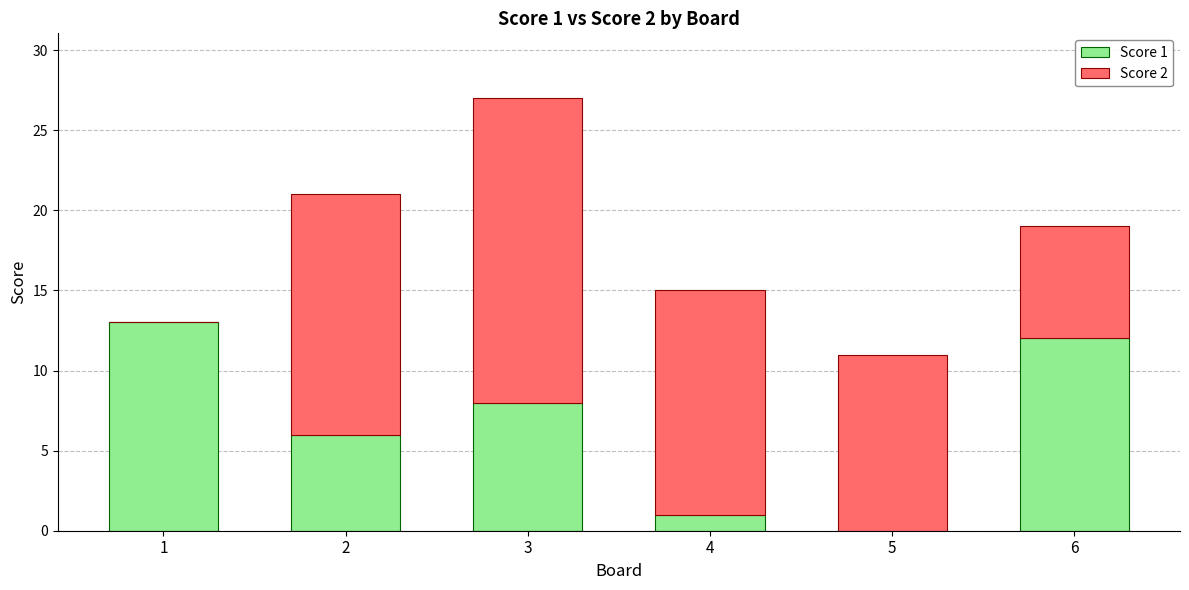

What is the total value across all series at 2?

21